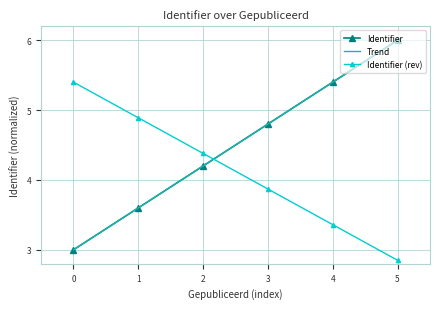

True or false: the data has more than 0 interior local peaks.

False